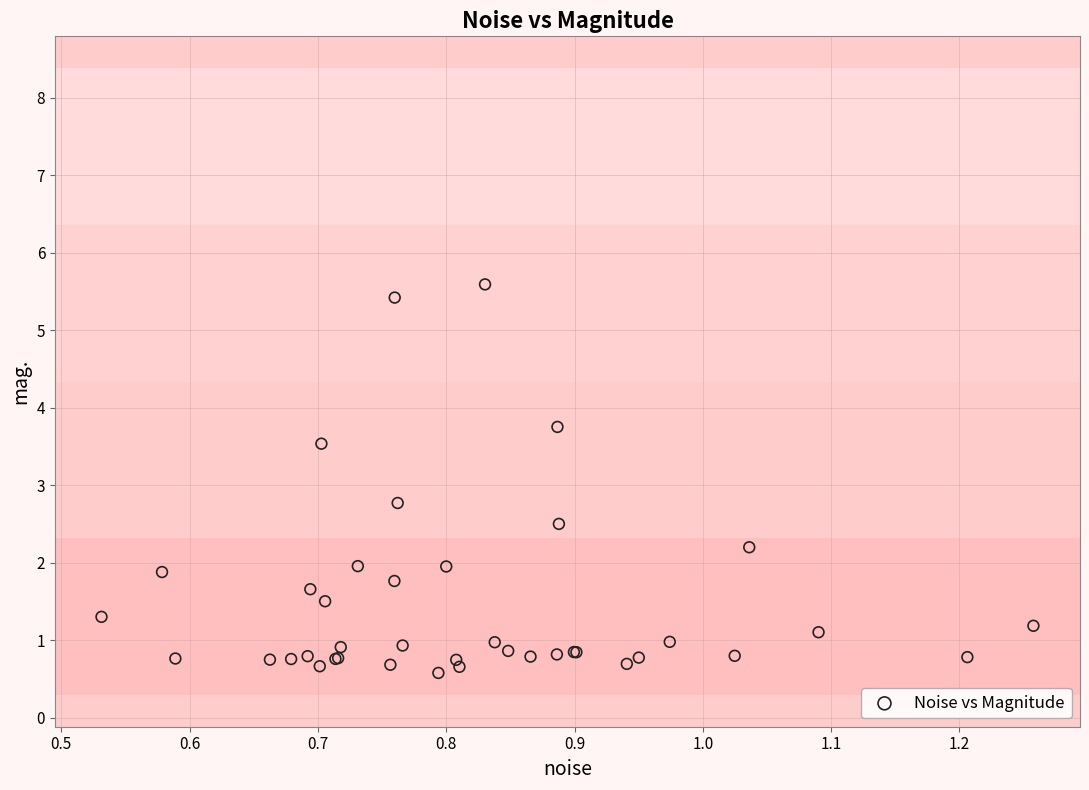

What Y value in the scatter plot is closest to 3?

2.8